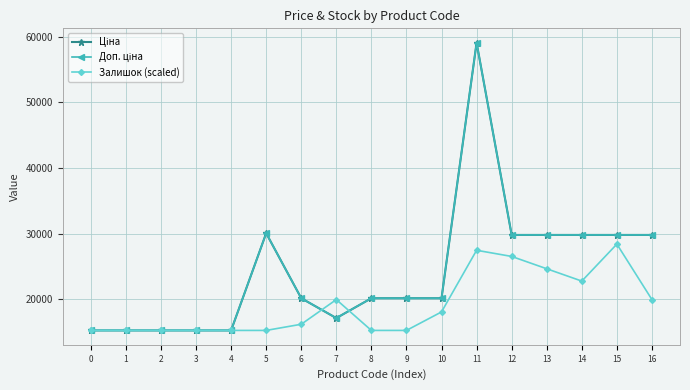

Does the chart display data point markers on the line(s)?

Yes